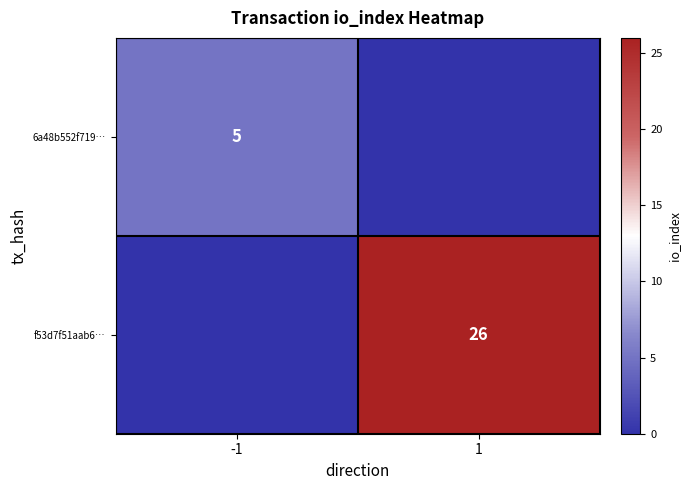

The value of 6a48b552f719… at -1 is 5. True or false?

True